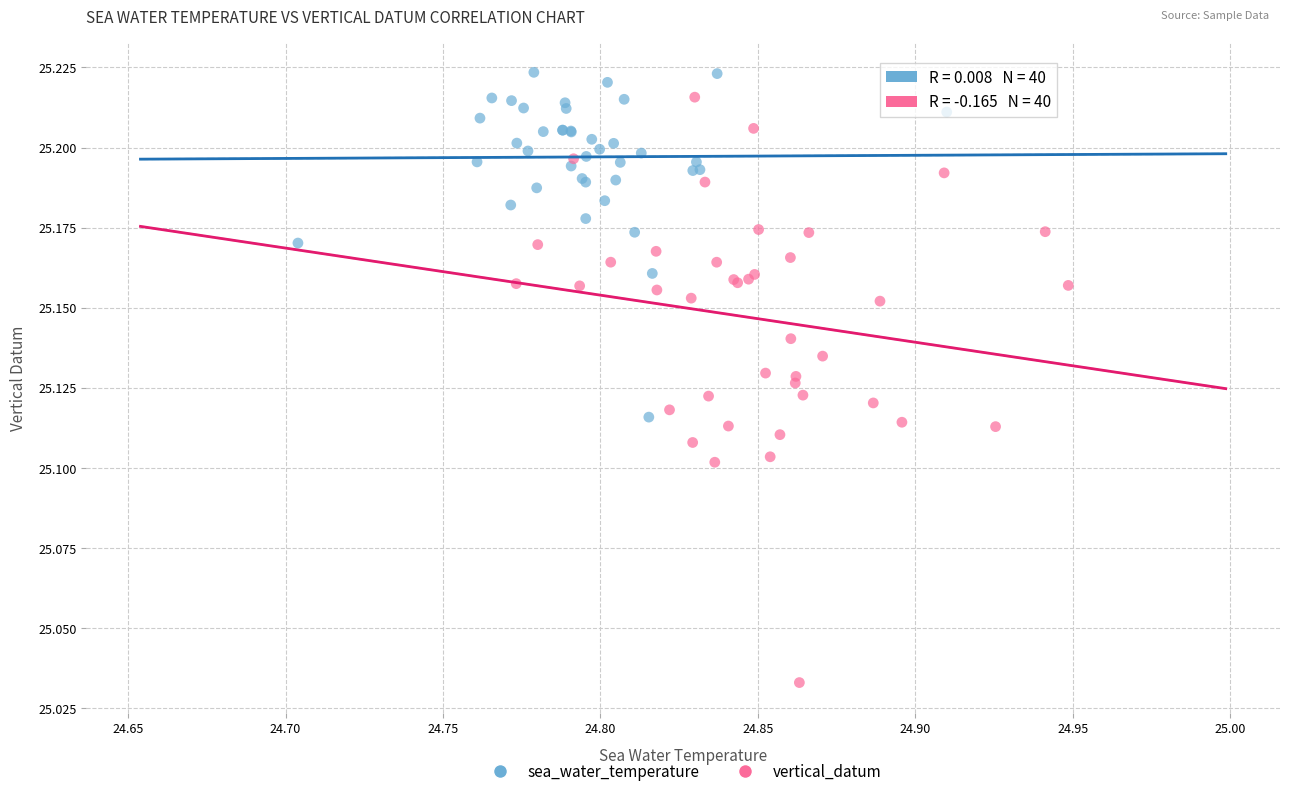

What are all the series names shown in the legend?

sea_water_temperature, vertical_datum